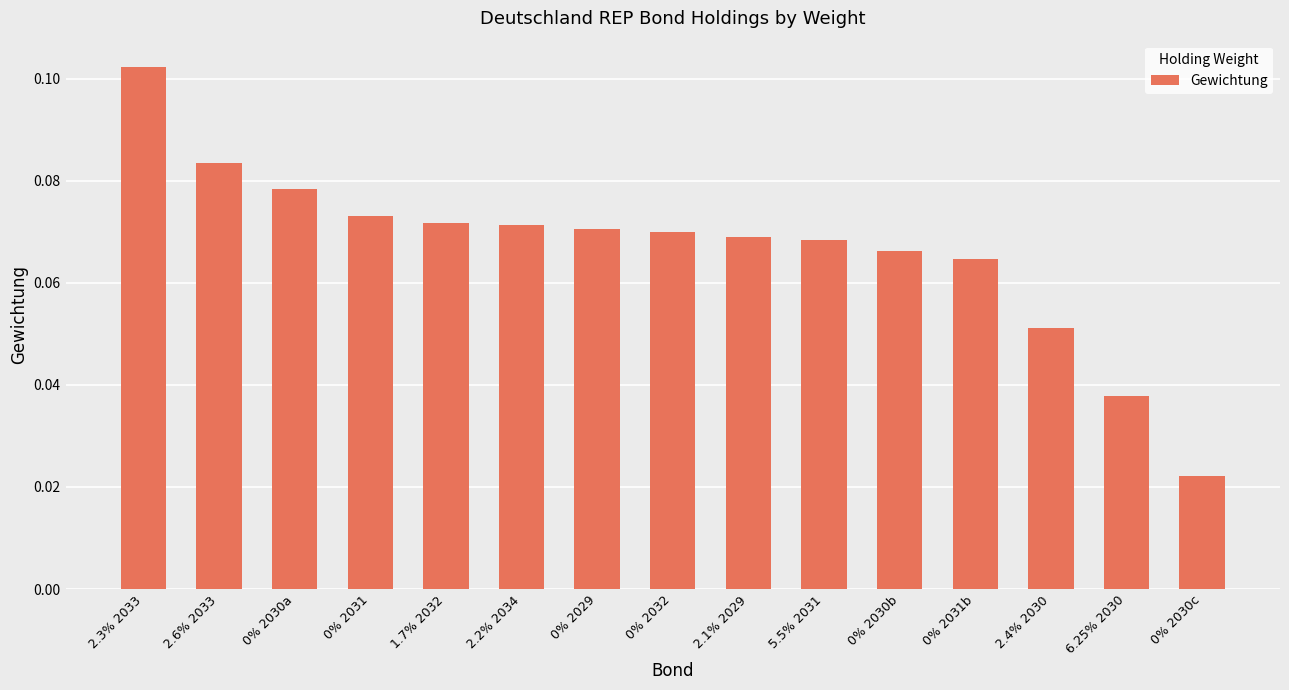

Are the bars horizontal?

No